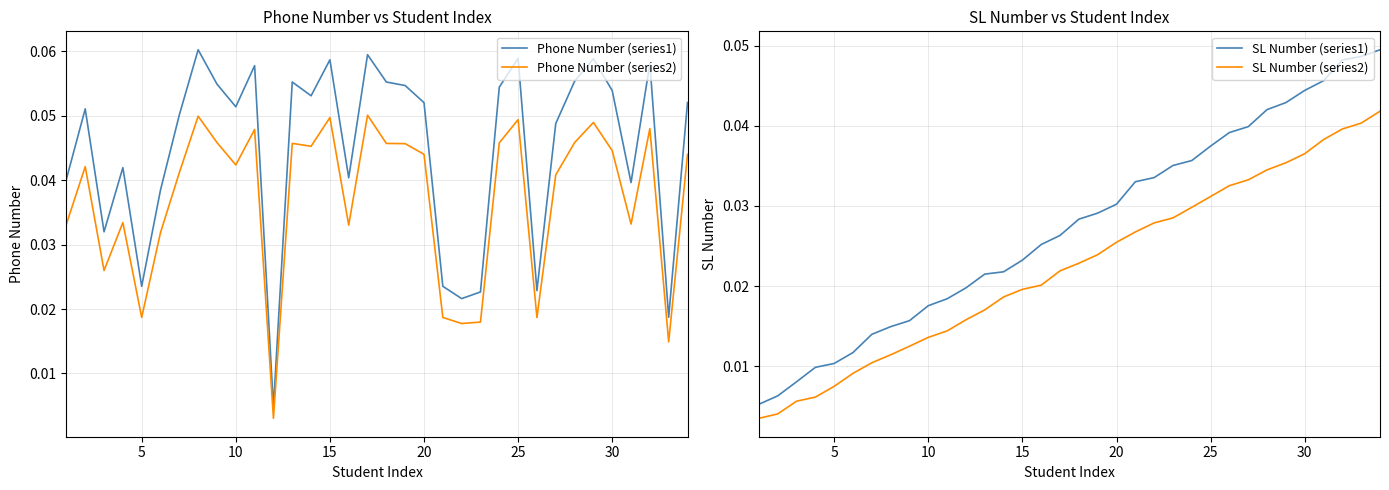

True or false: Phone Number (series2) and Phone Number (series1) intersect in this chart.

False